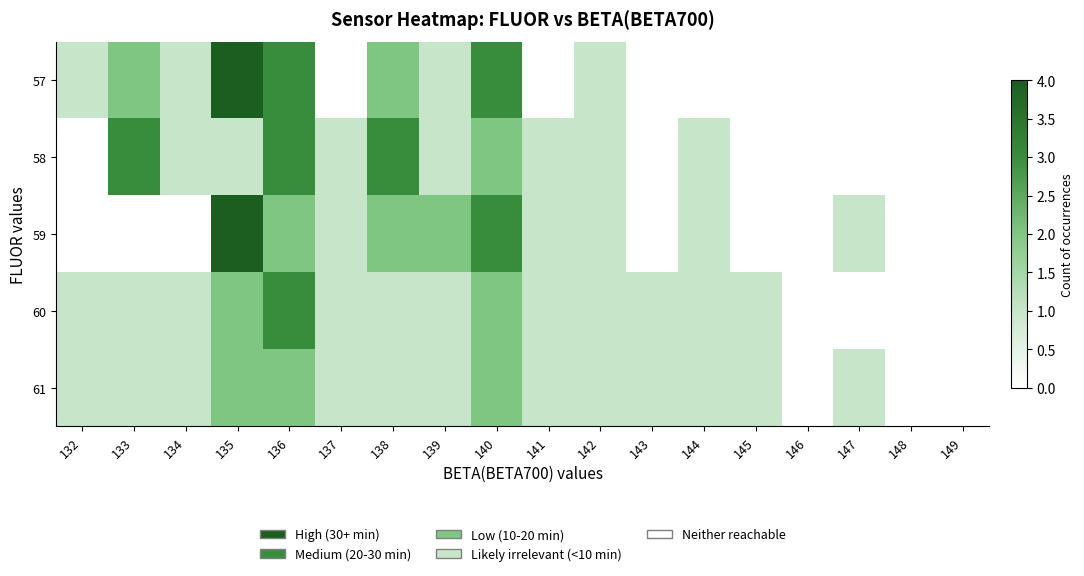

Rank the series at 141 from highest to lowest value.

58, 59, 60, 61, 57